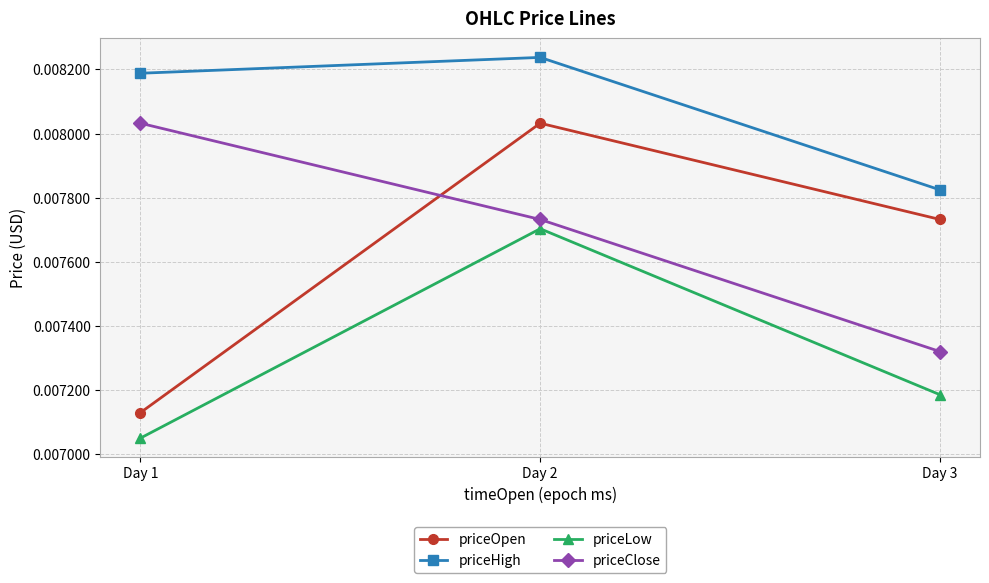

How many lines are shown in the chart?

4